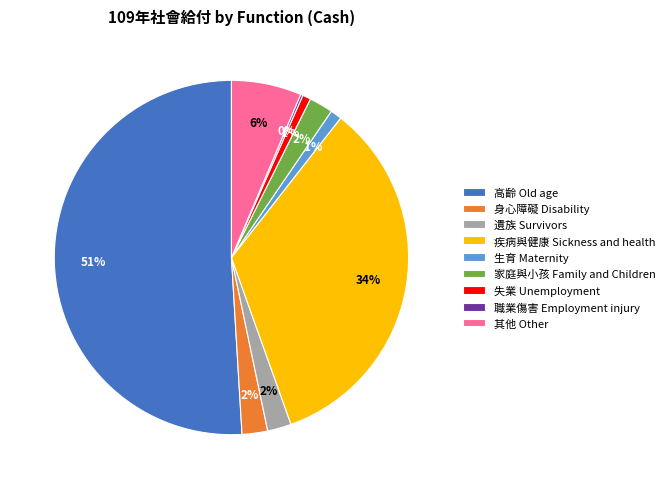

Which slice is the largest?

高齡 Old age